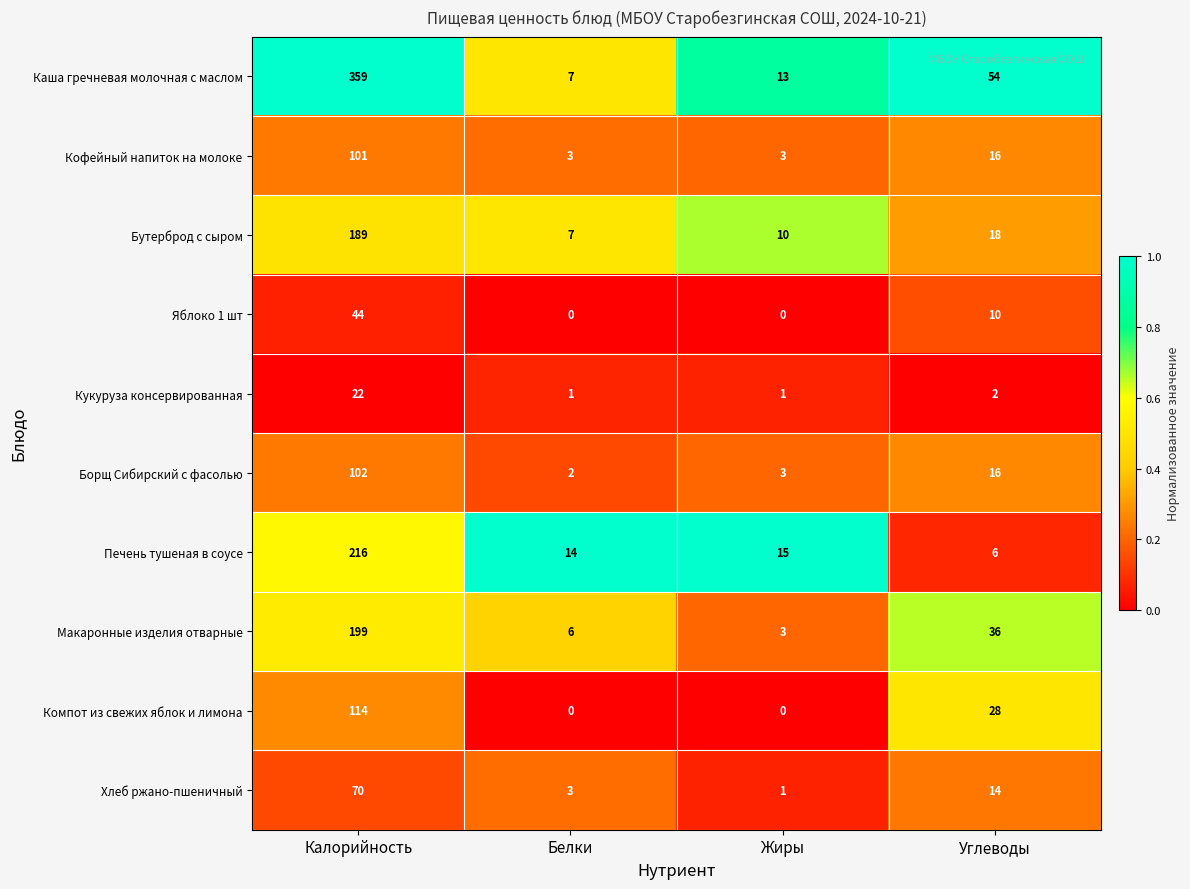

At which category is the sum across all series the highest?

Калорийность